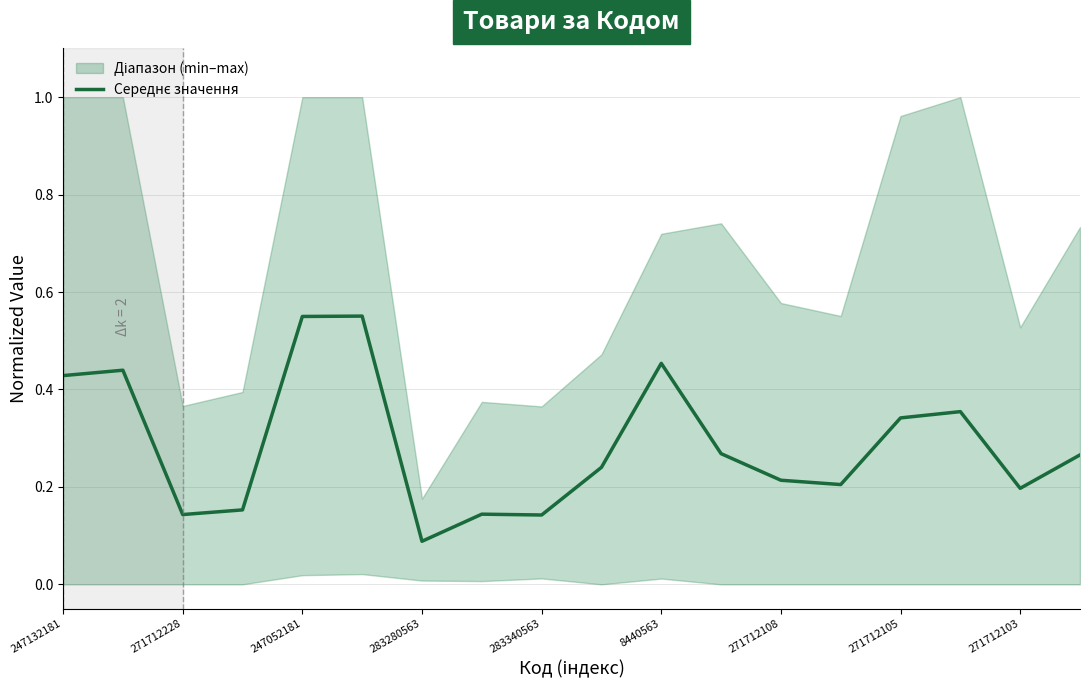

How many values are between 0 and 1?

18